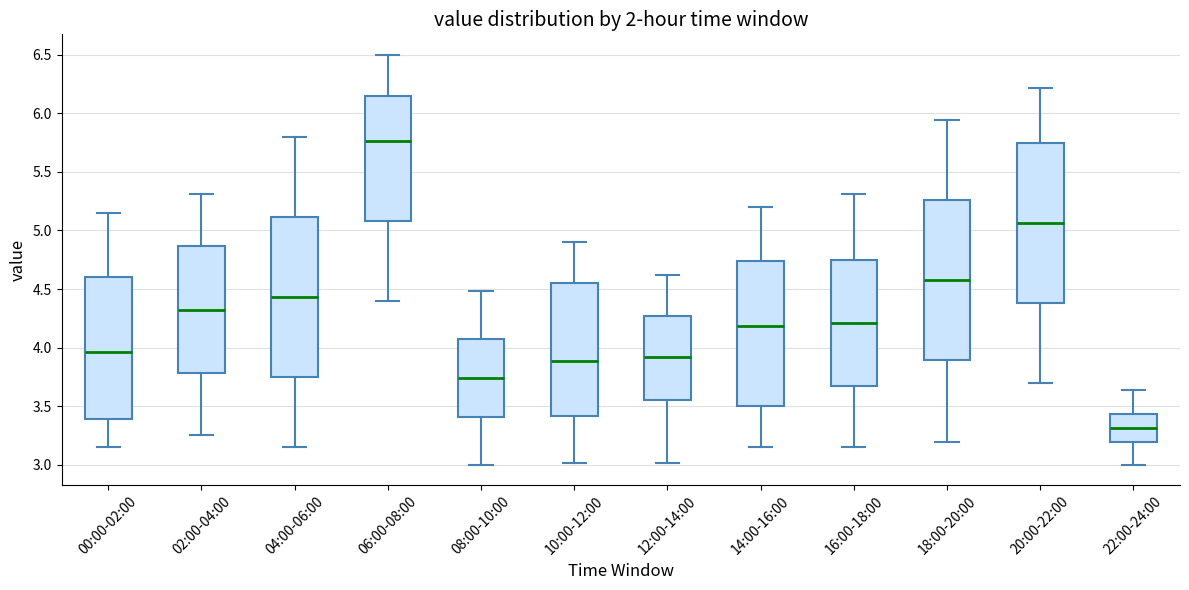

Reading left to right, transcribe this box plot: for each box, give where its median line is, the range the box spans, and where its two whiskers end, as read against the y-axis. The values are not printed on the chart, so give them approximately, as read against the axis.

00:00-02:00: median 3.95, box 3.40 to 4.60, whiskers 3.15 to 5.15
02:00-04:00: median 4.30, box 3.80 to 4.85, whiskers 3.25 to 5.30
04:00-06:00: median 4.45, box 3.75 to 5.10, whiskers 3.15 to 5.80
06:00-08:00: median 5.75, box 5.10 to 6.15, whiskers 4.40 to 6.50
08:00-10:00: median 3.75, box 3.40 to 4.10, whiskers 3.00 to 4.50
10:00-12:00: median 3.90, box 3.40 to 4.55, whiskers 3.00 to 4.90
12:00-14:00: median 3.90, box 3.55 to 4.25, whiskers 3.00 to 4.60
14:00-16:00: median 4.20, box 3.50 to 4.75, whiskers 3.15 to 5.20
16:00-18:00: median 4.20, box 3.70 to 4.75, whiskers 3.15 to 5.30
18:00-20:00: median 4.60, box 3.90 to 5.25, whiskers 3.20 to 5.95
20:00-22:00: median 5.05, box 4.40 to 5.75, whiskers 3.70 to 6.20
22:00-24:00: median 3.30, box 3.20 to 3.45, whiskers 3.00 to 3.65